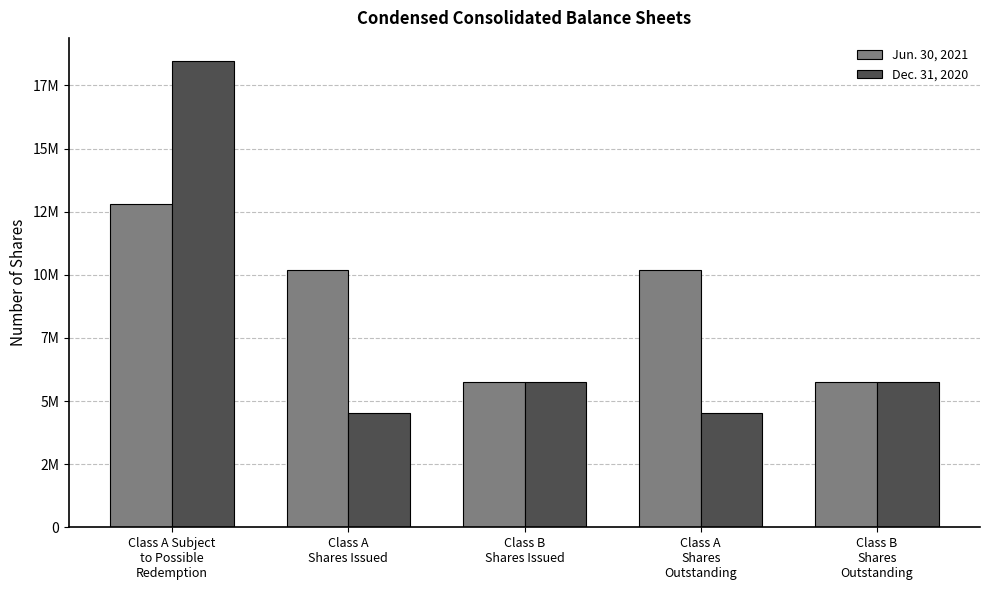

Reading right to left, list all the values displayed in this chart.

Jun. 30, 2021: Class B
Shares
Outstanding=5750000	Class A
Shares
Outstanding=10182778	Class B
Shares Issued=5750000	Class A
Shares Issued=10182778	Class A Subject
to Possible
Redemption=12789222
Dec. 31, 2020: Class B
Shares
Outstanding=5750000	Class A
Shares
Outstanding=4538716	Class B
Shares Issued=5750000	Class A
Shares Issued=4538716	Class A Subject
to Possible
Redemption=18461284